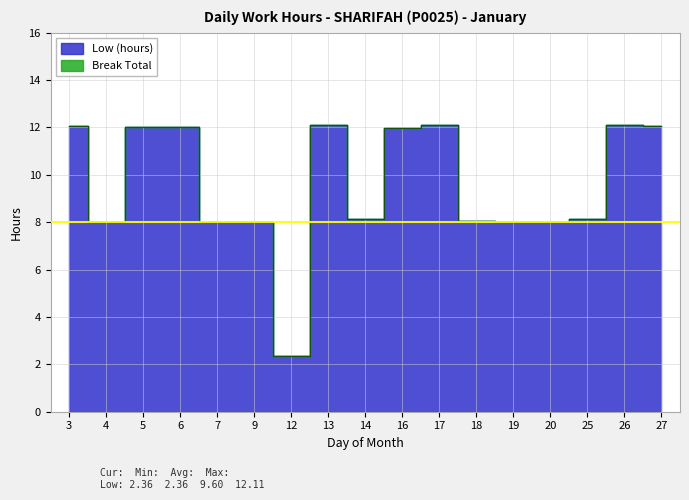

True or false: the data has more than 2 interior local peaks.

True